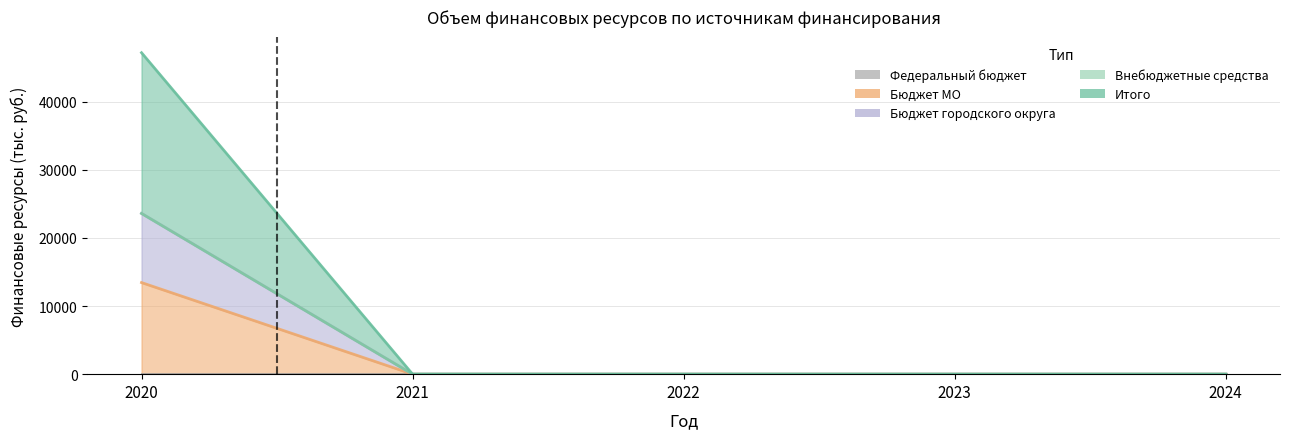

The value of Итого at 2024 is 13569.4. True or false?

False